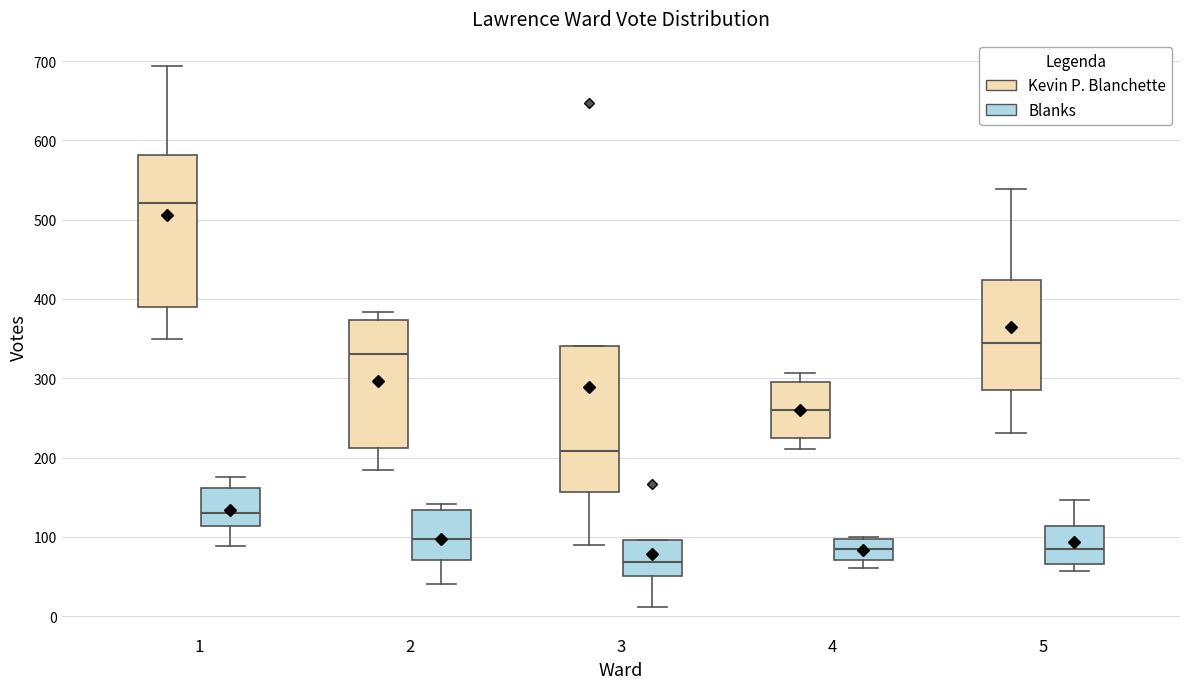

Where is the upper edge of the box for 5 (Blanks) on the y-axis? The values are not printed on the chart, so give them approximately, as read against the axis.

110